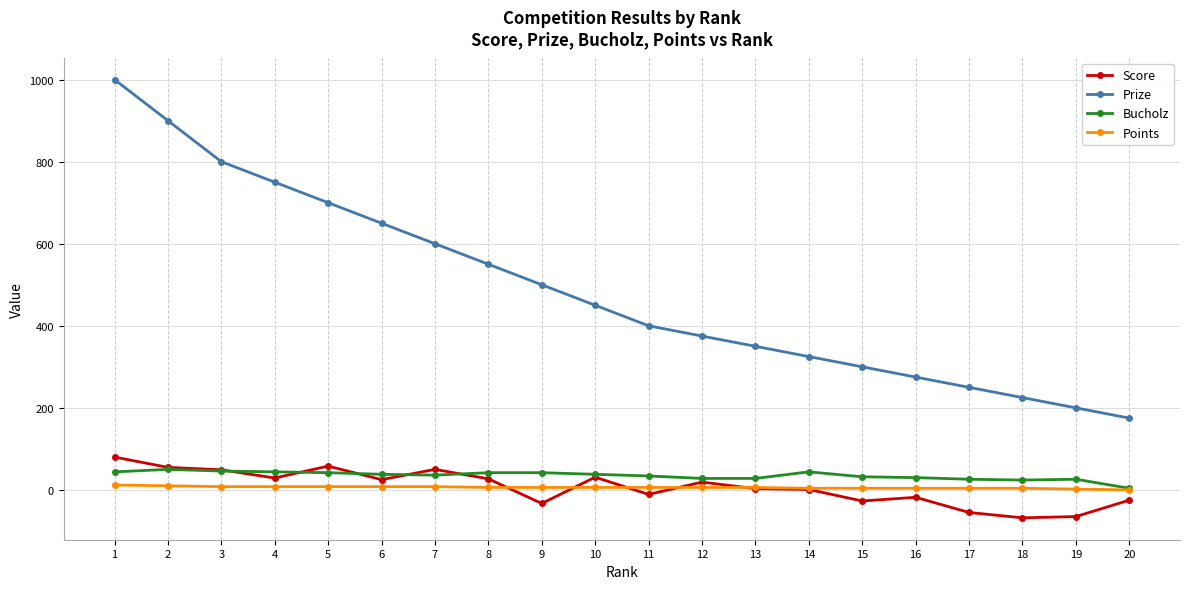

What are all the series names shown in the legend?

Score, Prize, Bucholz, Points